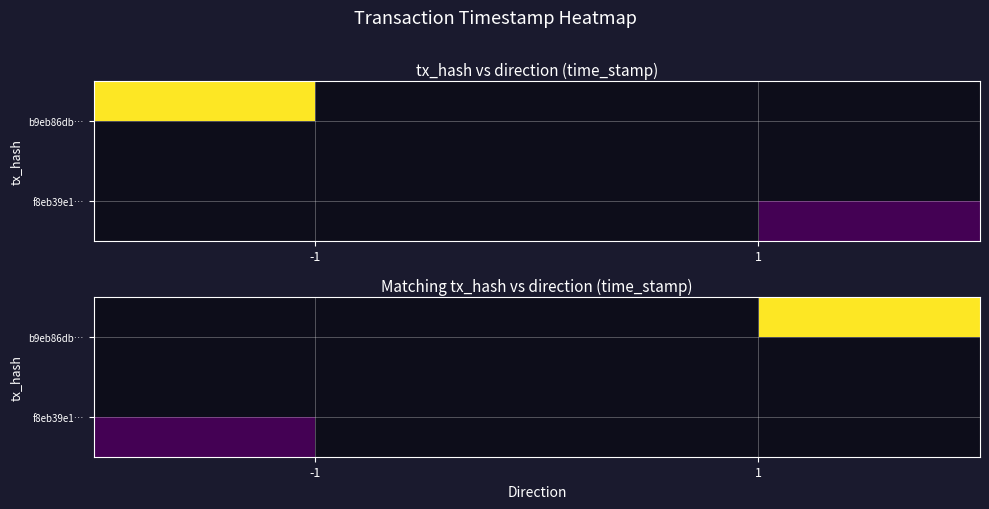

What is the smallest value displayed?

1611574880.0